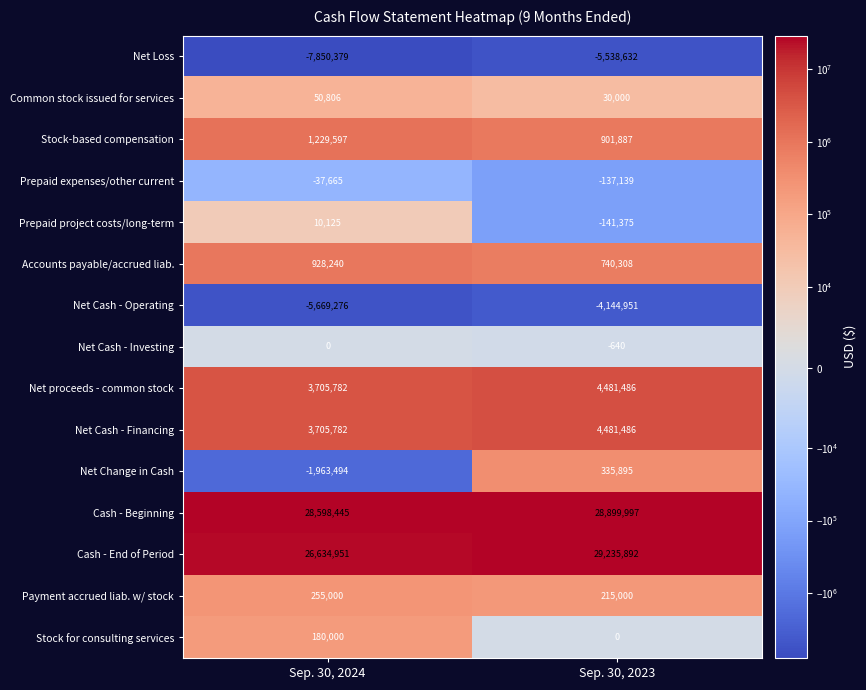

What is the spread (max minus min) of values at Sep. 30, 2024?

36448824